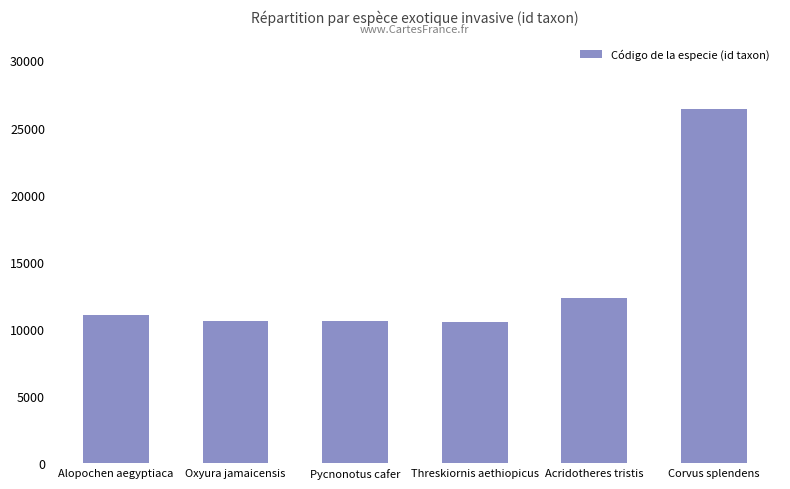

What is the difference between the values at Oxyura jamaicensis and Corvus splendens?

15803